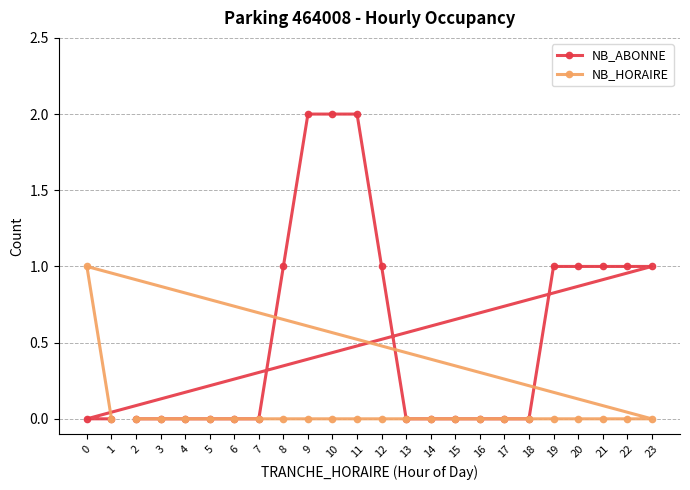

The value of NB_HORAIRE at 8 is 1. True or false?

False